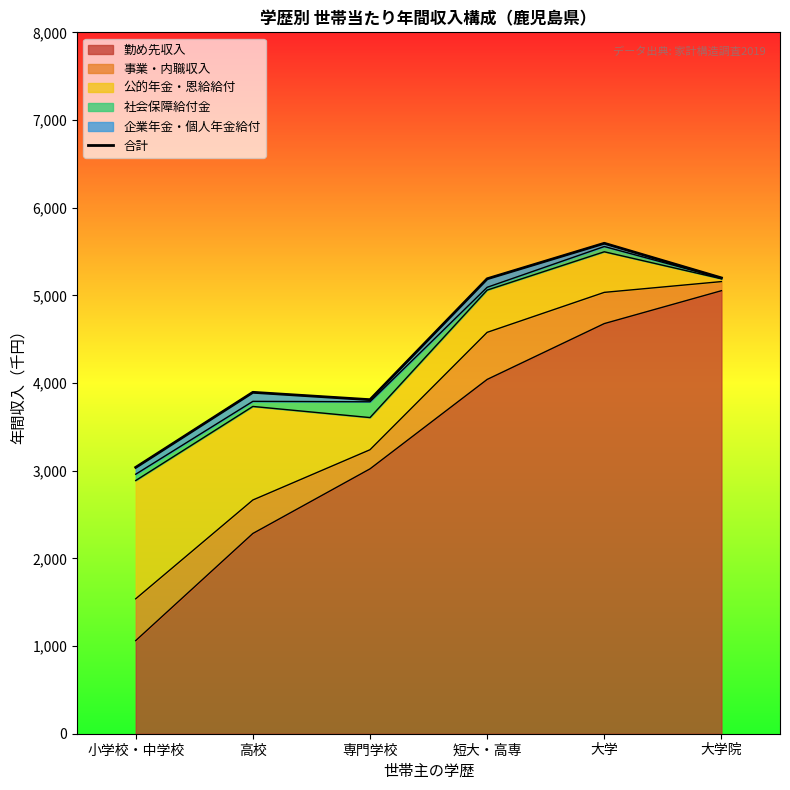

What is the minimum value shown in the chart?

3038